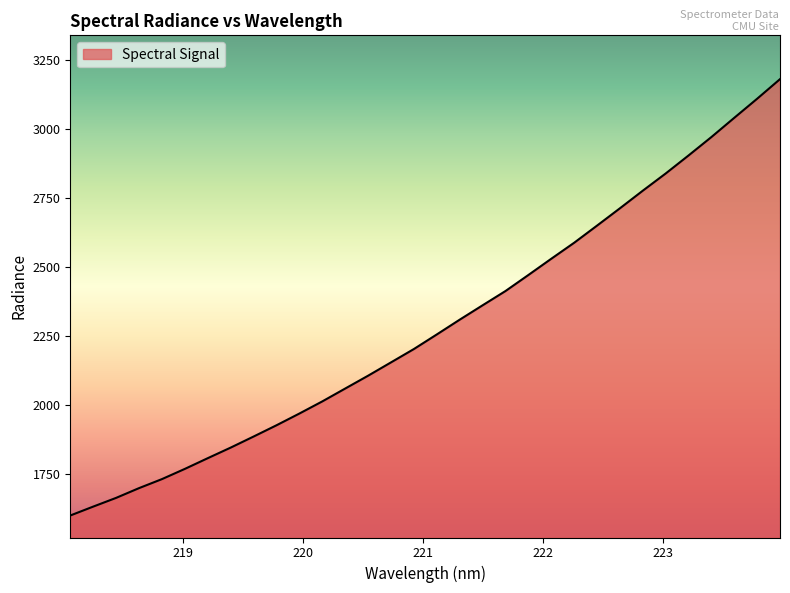

How many lines are shown in the chart?

1